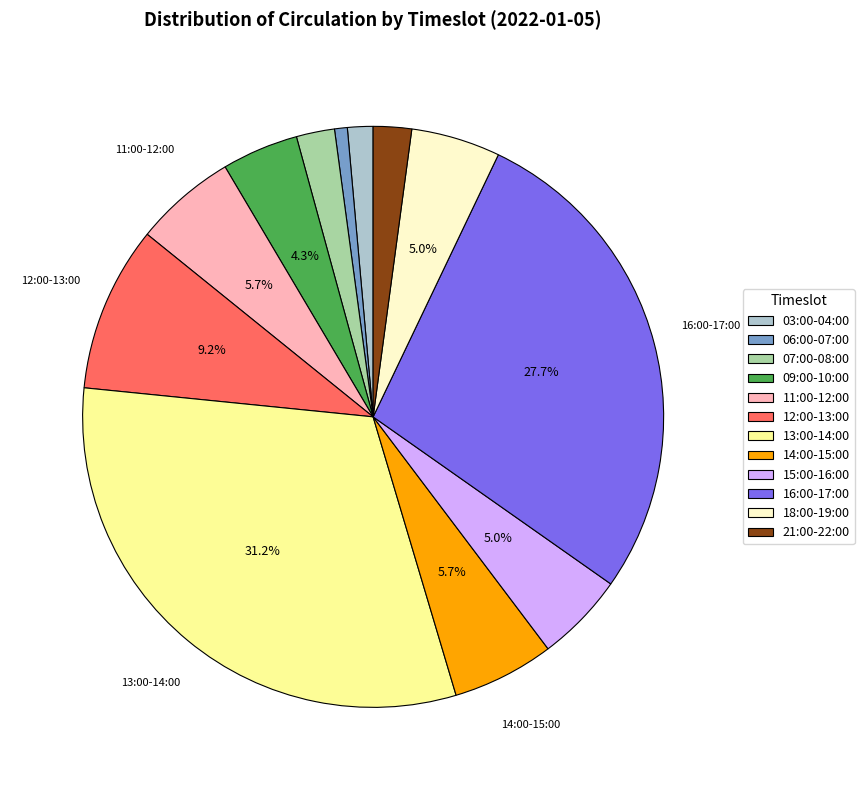

Which slice is the largest?

13:00-14:00